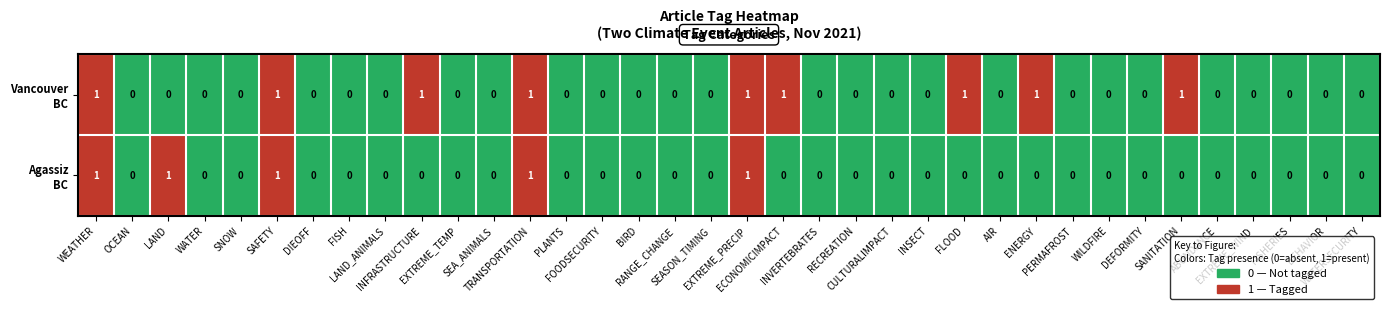

How many series are shown in this chart?

2